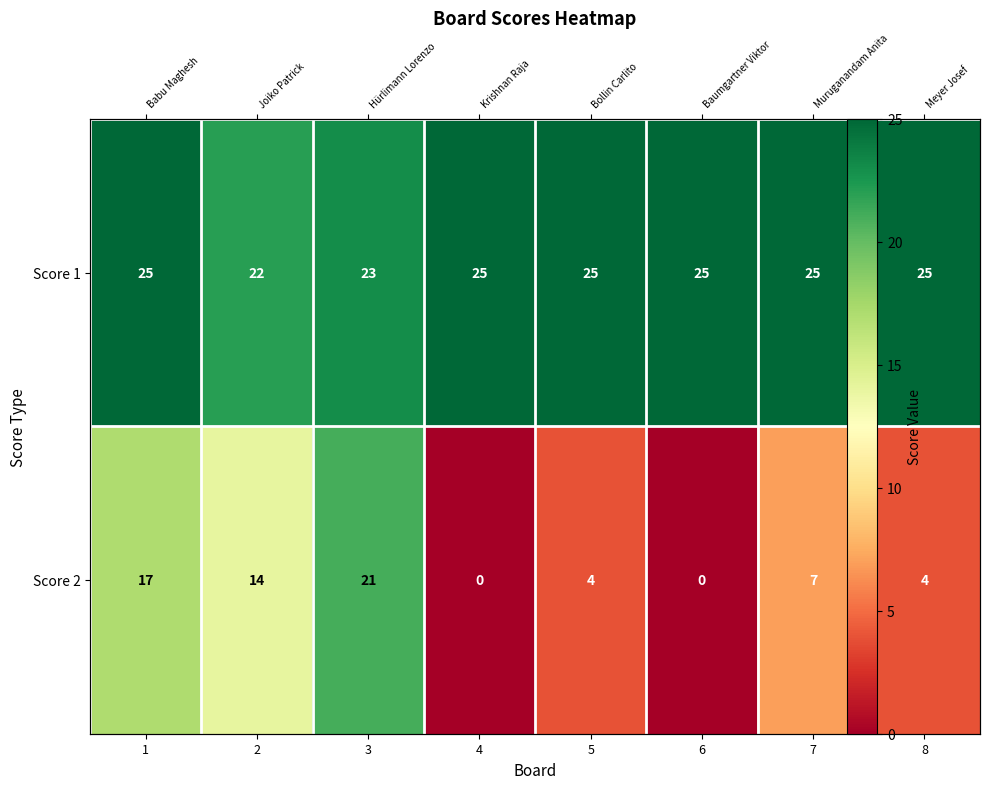

What is the greatest value displayed?

25